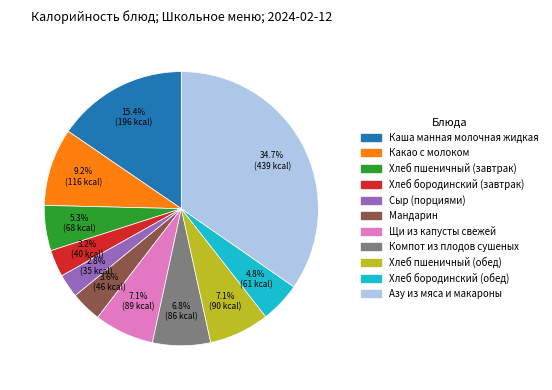

To the nearest percent, what is the average slice percentage?

9%